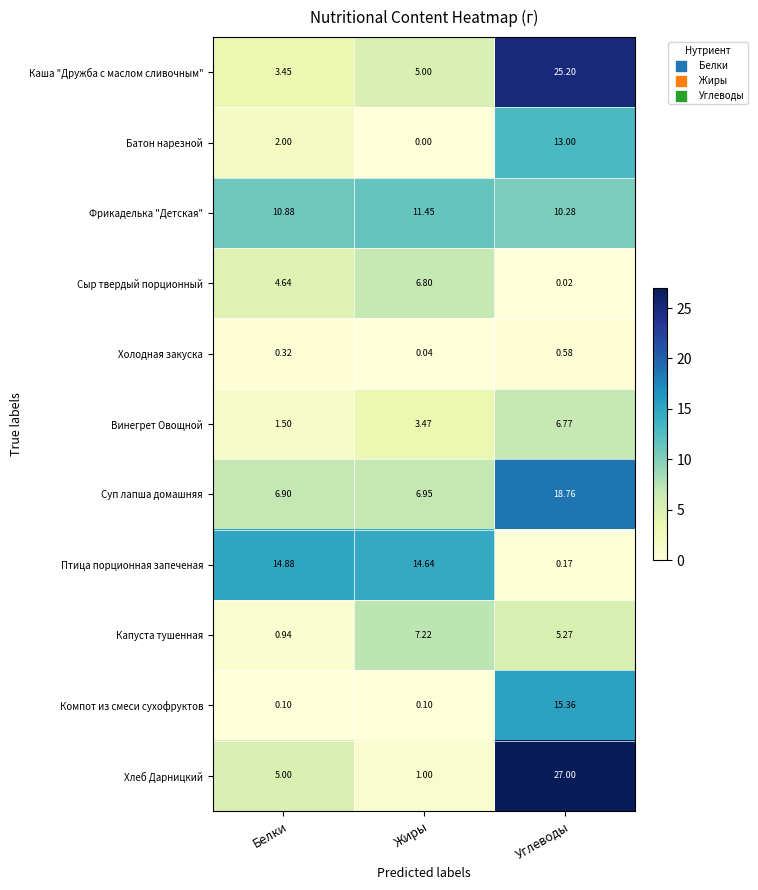

Between Жиры and Углеводы, which series saw the biggest shift?

Хлеб Дарницкий